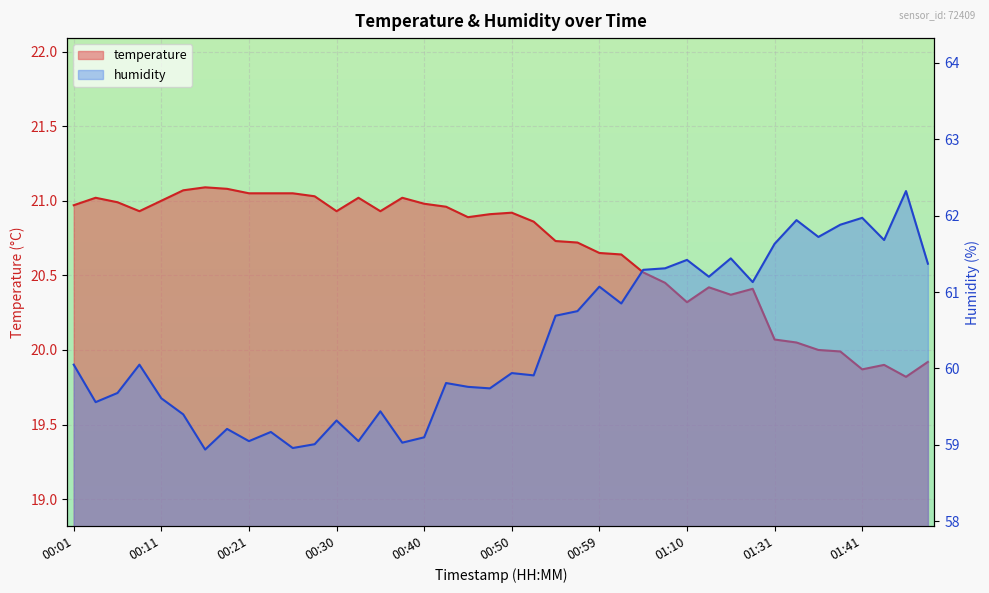

At which label does humidity reach its peak?

01:46